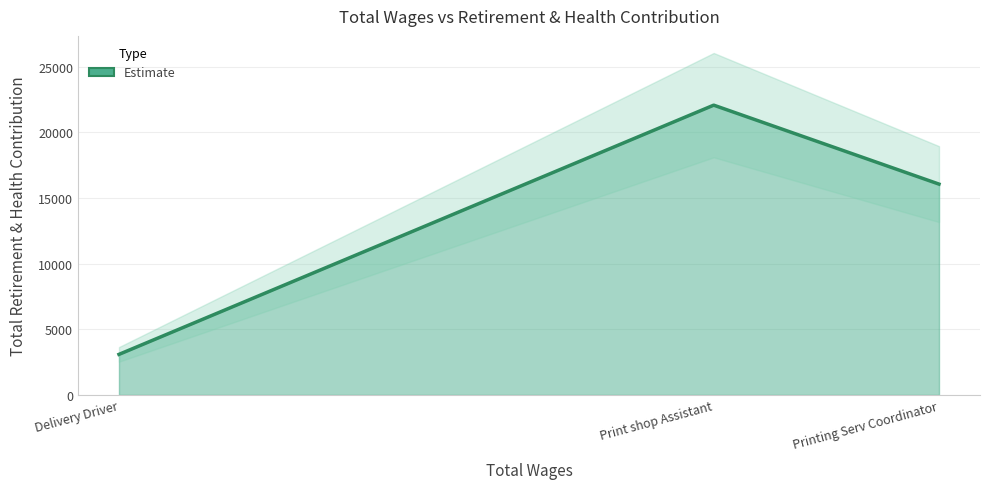

What is the change in value from Printing Serv Coordinator to Delivery Driver?

-12971